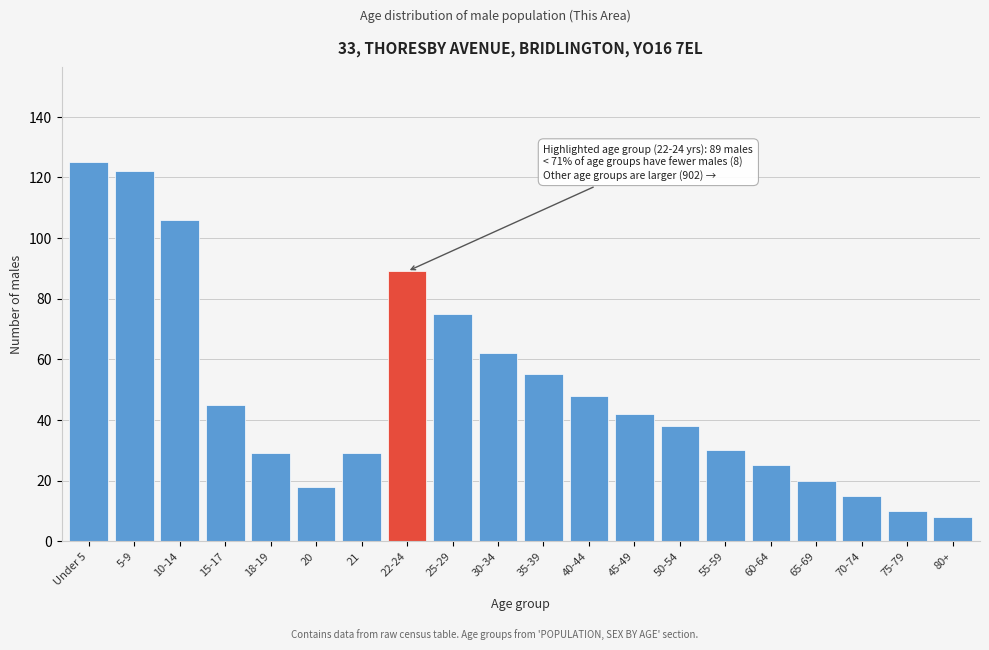

Reading right to left, extract all data points from this chart.

8	10	15	20	25	30	38	42	48	55	62	75	89	29	18	29	45	106	122	125